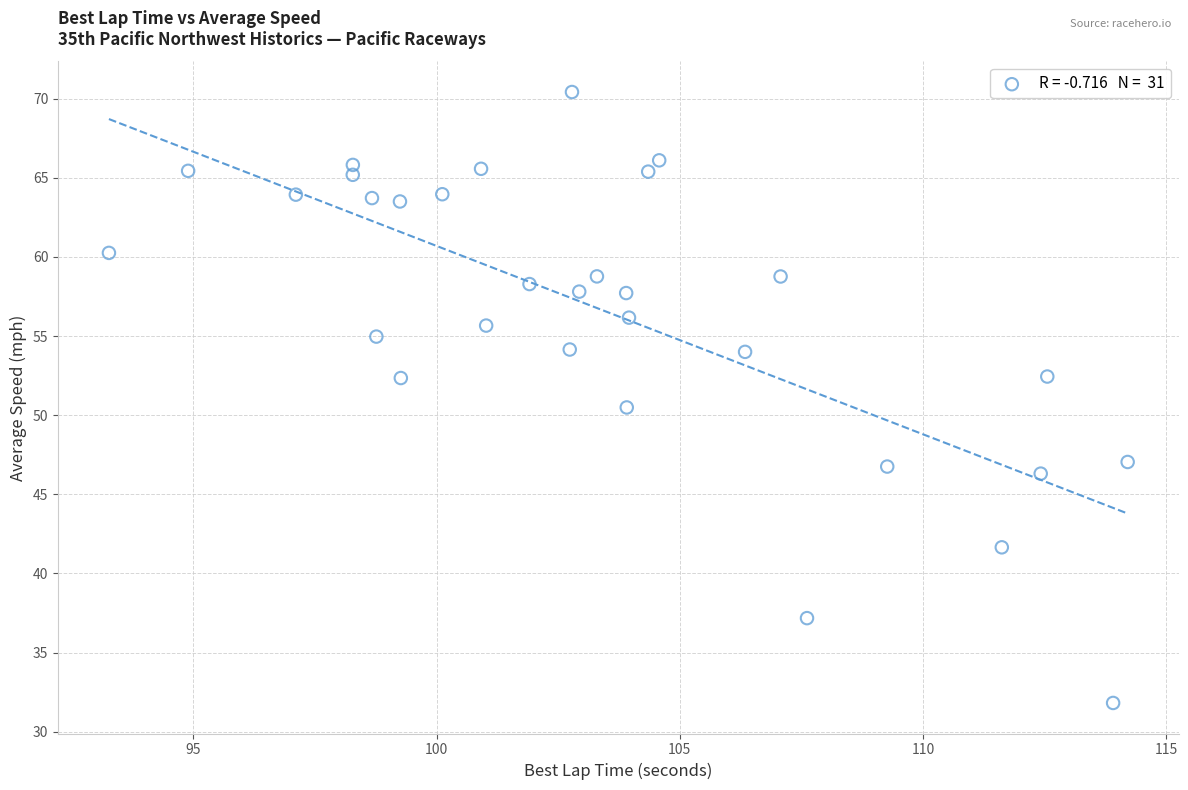

What is the range of Y values (max minus min)?

38.6